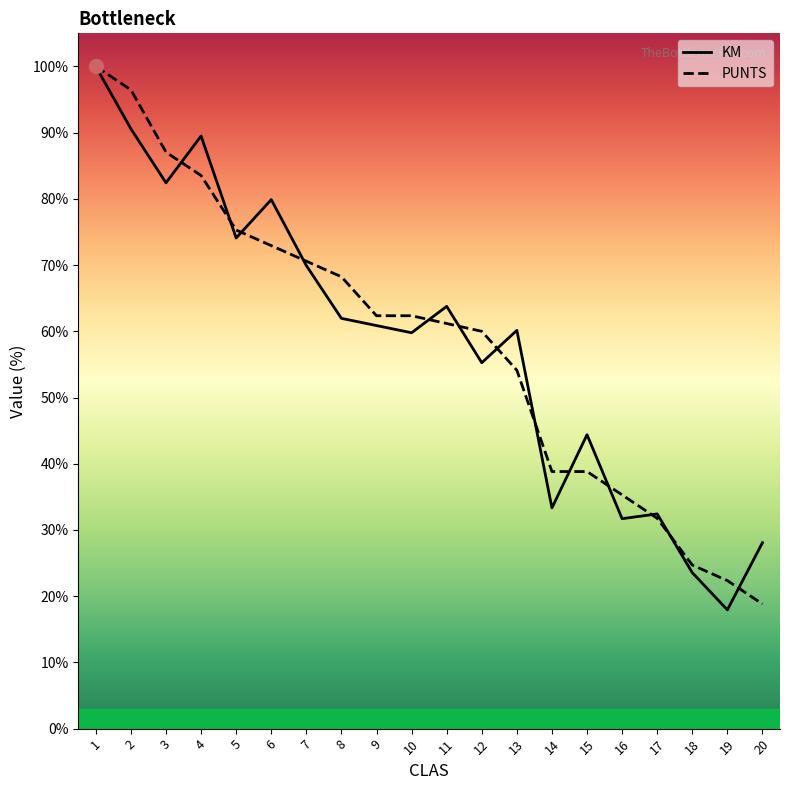

Reading left to right, list all the values displayed in this chart.

KM: 1=100.0	2=90.6	3=82.4	4=89.5	5=74.1	6=79.9	7=69.9	8=62.0	9=60.9	10=59.8	11=63.8	12=55.3	13=60.1	14=33.3	15=44.4	16=31.7	17=32.4	18=23.6	19=17.9	20=28.1
PUNTS: 1=100.0	2=96.5	3=87.1	4=83.5	5=75.3	6=72.9	7=70.6	8=68.2	9=62.4	10=62.4	11=61.2	12=60.0	13=54.1	14=38.8	15=38.8	16=35.3	17=31.8	18=24.7	19=22.4	20=18.8